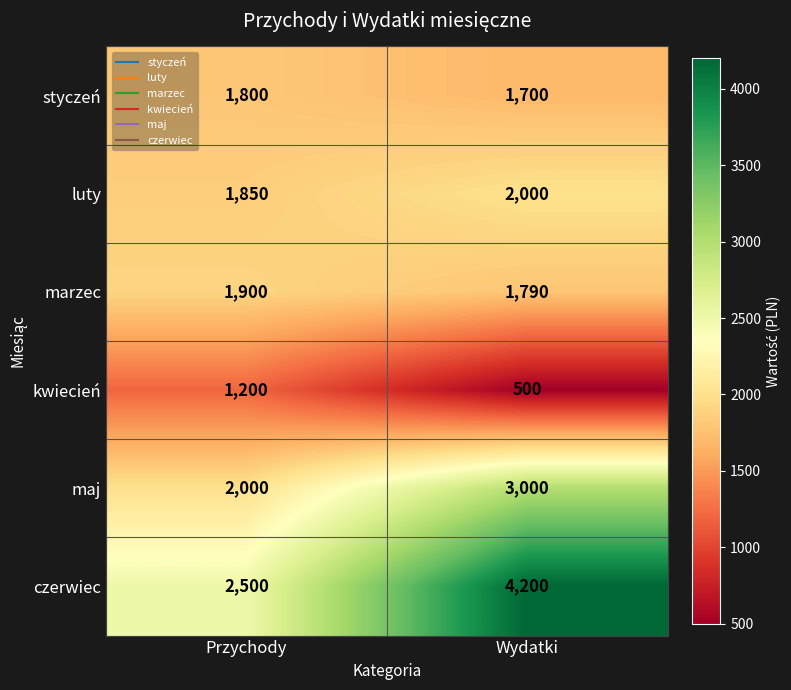

What is the approximate value of czerwiec at Przychody, to the nearest 100?

2500